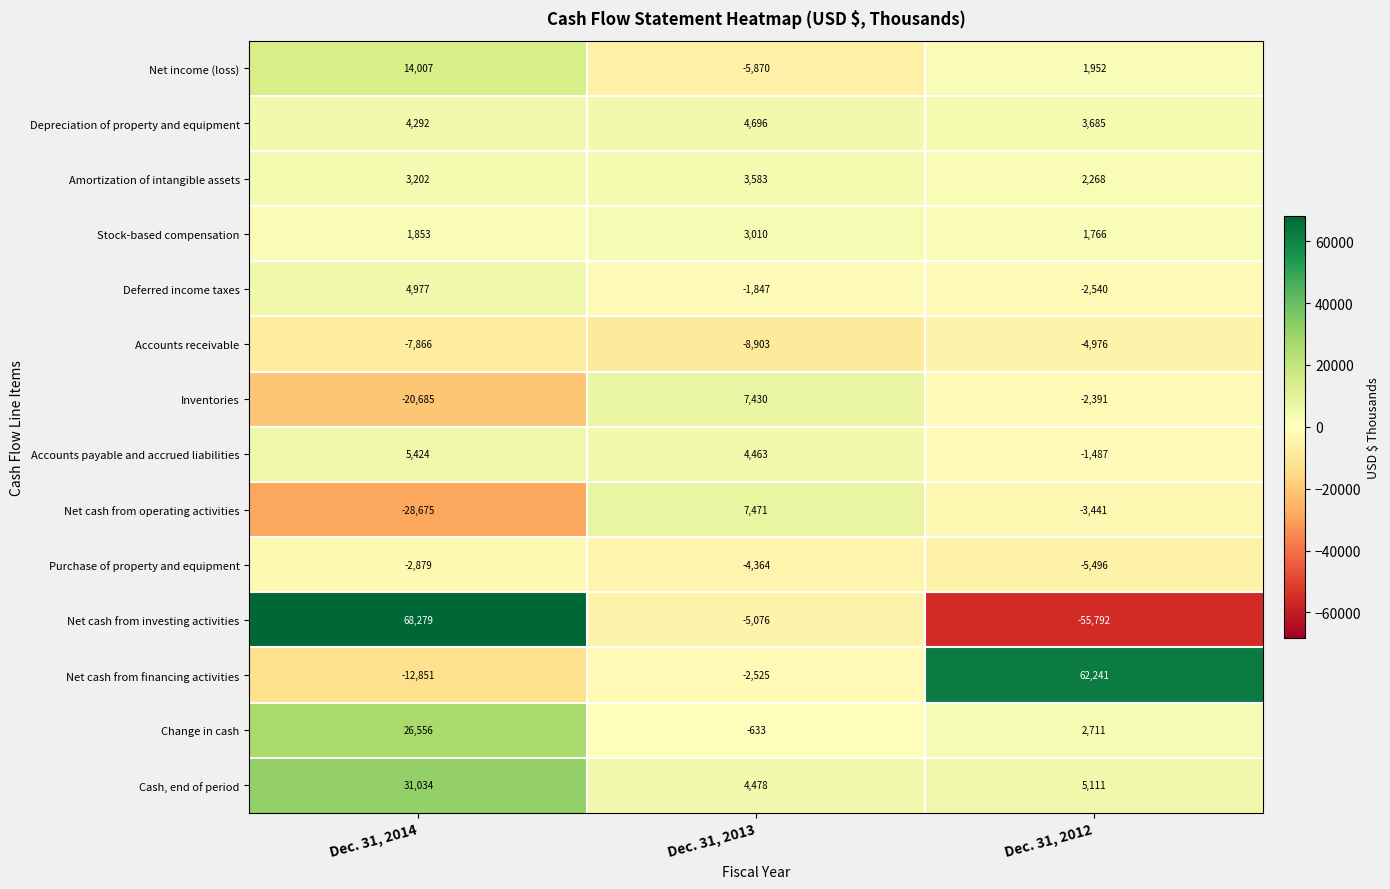

Which series changed the most between Dec. 31, 2014 and Dec. 31, 2013?

Net cash from investing activities